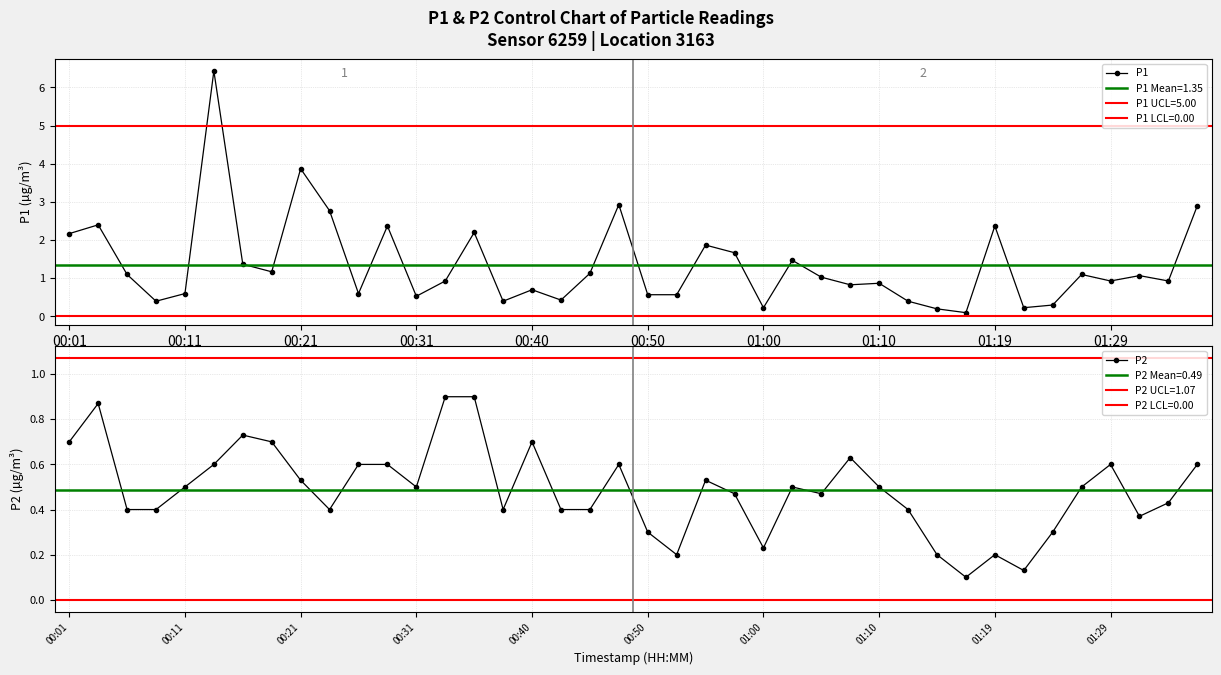

What is the maximum value for P1?

6.4